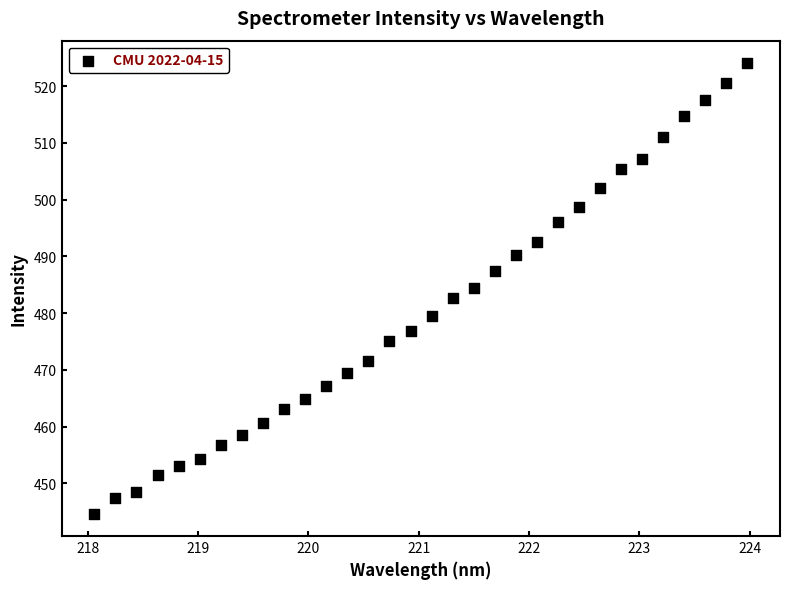

What is the range of Y values (max minus min)?

79.4